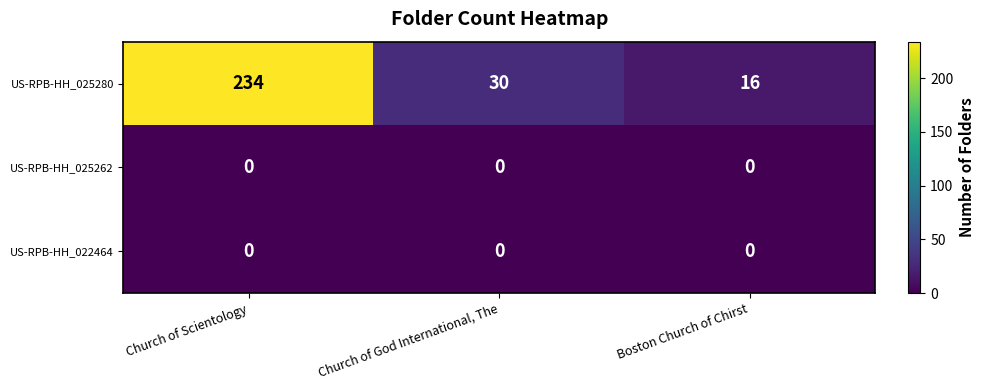

What is the maximum value shown in the chart?

234